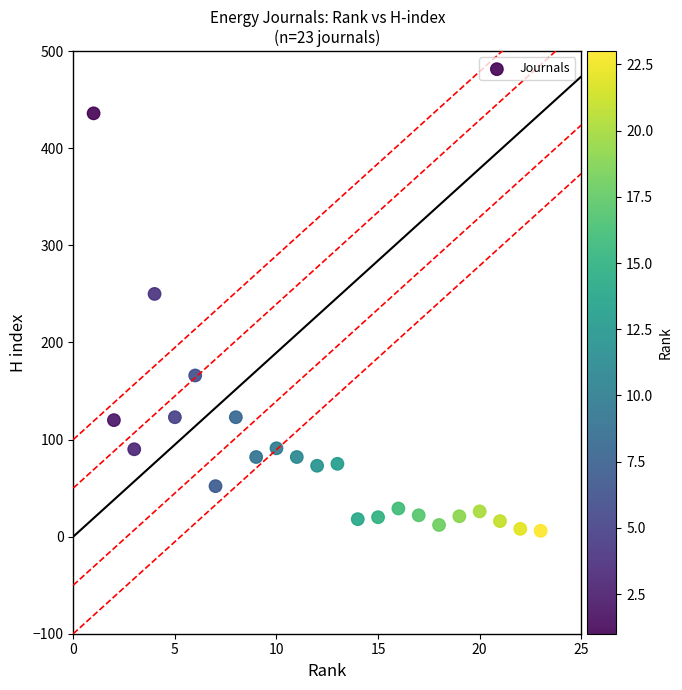

What Y value in the scatter plot is closest to 221?

250